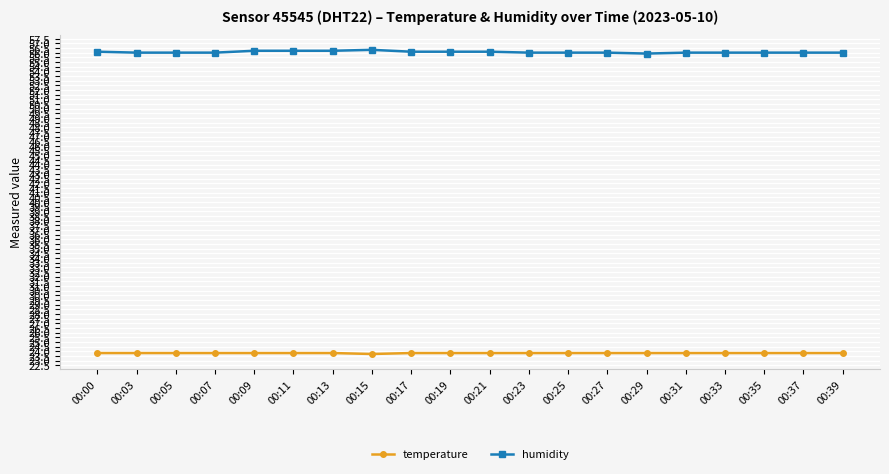

What is the approximate value of humidity at 00:37?

56.0